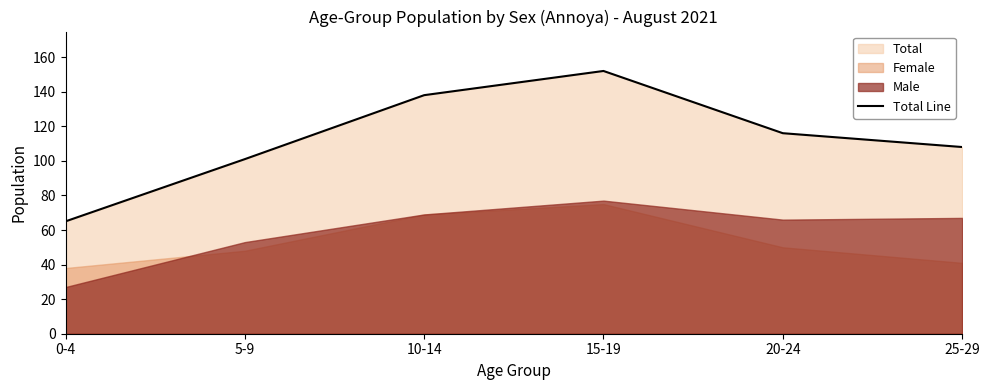

How many values exceed 116?

2